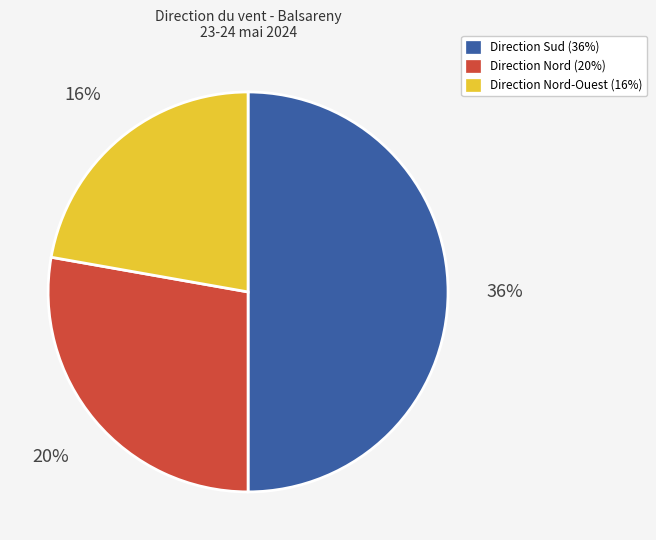

True or false: Sud accounts for 21% of the total.

False